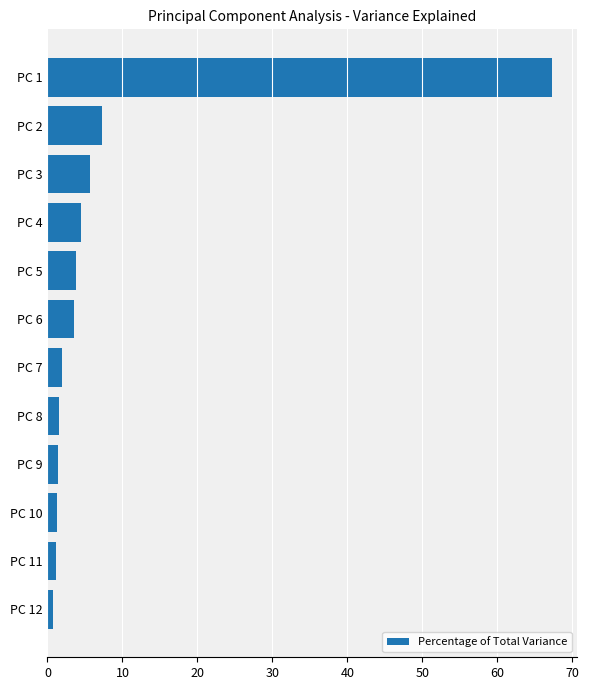

The value at PC 6 is 3.6. True or false?

True